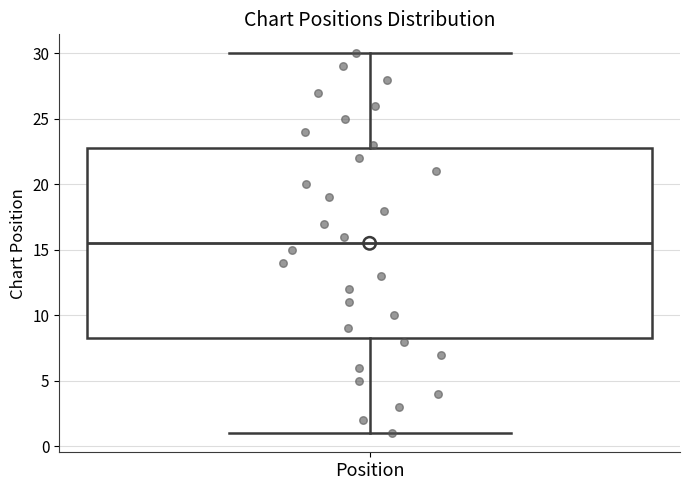

Where does the median line of the box for Position sit on the y-axis? The values are not printed on the chart, so give them approximately, as read against the axis.

15.5